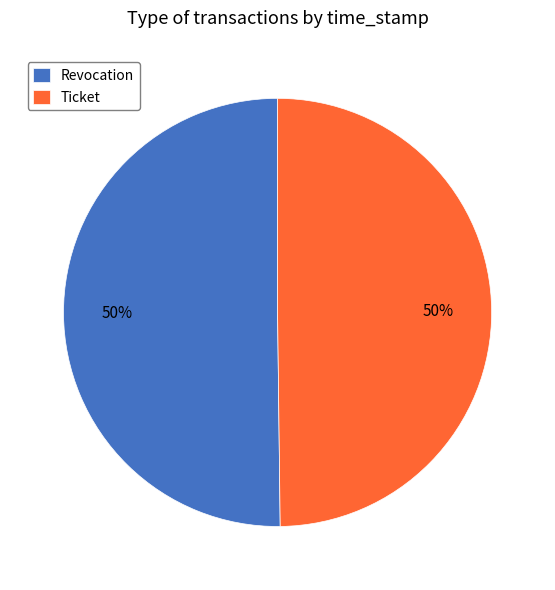

What is the ratio of the value at Revocation to the value at Ticket?

1.0